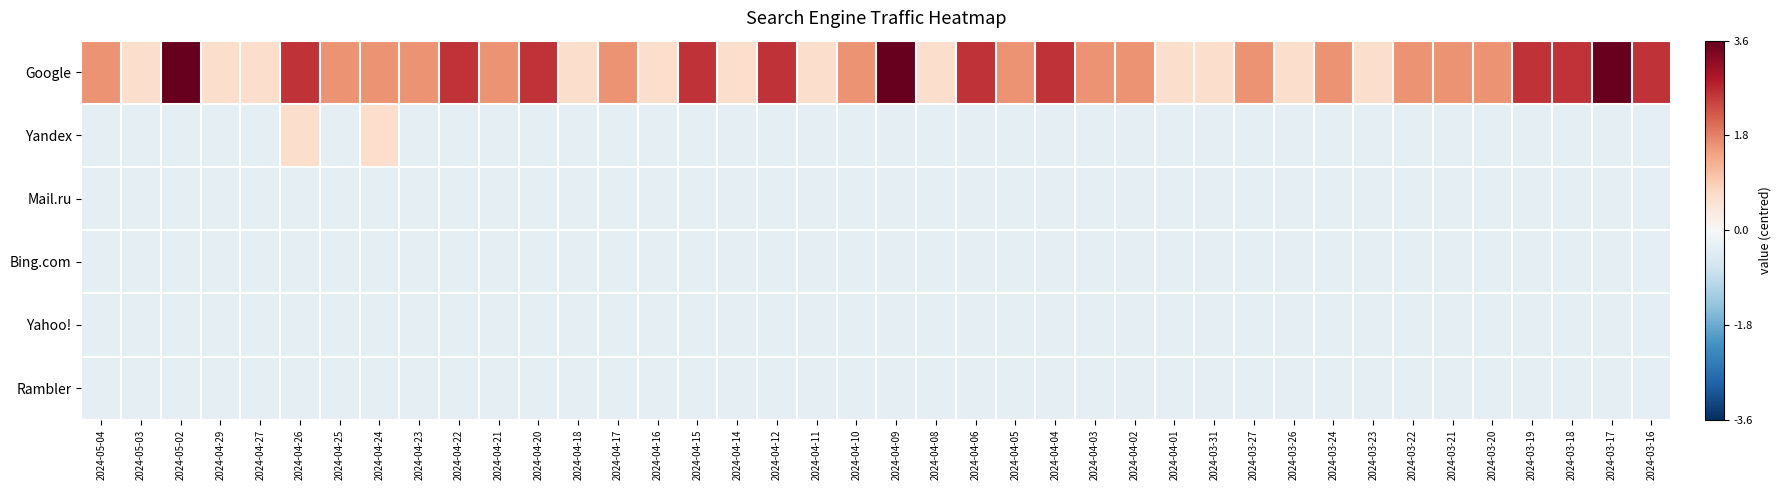

Reading right to left, what are all the values shown in this chart?

Google: 2024-03-16=2.6	2024-03-17=3.6	2024-03-18=2.6	2024-03-19=2.6	2024-03-20=1.6	2024-03-21=1.6	2024-03-22=1.6	2024-03-23=0.6	2024-03-24=1.6	2024-03-26=0.6	2024-03-27=1.6	2024-03-31=0.6	2024-04-01=0.6	2024-04-02=1.6	2024-04-03=1.6	2024-04-04=2.6	2024-04-05=1.6	2024-04-06=2.6	2024-04-08=0.6	2024-04-09=3.6	2024-04-10=1.6	2024-04-11=0.6	2024-04-12=2.6	2024-04-14=0.6	2024-04-15=2.6	2024-04-16=0.6	2024-04-17=1.6	2024-04-18=0.6	2024-04-20=2.6	2024-04-21=1.6	2024-04-22=2.6	2024-04-23=1.6	2024-04-24=1.6	2024-04-25=1.6	2024-04-26=2.6	2024-04-27=0.6	2024-04-29=0.6	2024-05-02=3.6	2024-05-03=0.6	2024-05-04=1.6
Yandex: 2024-03-16=-0.4	2024-03-17=-0.4	2024-03-18=-0.4	2024-03-19=-0.4	2024-03-20=-0.4	2024-03-21=-0.4	2024-03-22=-0.4	2024-03-23=-0.4	2024-03-24=-0.4	2024-03-26=-0.4	2024-03-27=-0.4	2024-03-31=-0.4	2024-04-01=-0.4	2024-04-02=-0.4	2024-04-03=-0.4	2024-04-04=-0.4	2024-04-05=-0.4	2024-04-06=-0.4	2024-04-08=-0.4	2024-04-09=-0.4	2024-04-10=-0.4	2024-04-11=-0.4	2024-04-12=-0.4	2024-04-14=-0.4	2024-04-15=-0.4	2024-04-16=-0.4	2024-04-17=-0.4	2024-04-18=-0.4	2024-04-20=-0.4	2024-04-21=-0.4	2024-04-22=-0.4	2024-04-23=-0.4	2024-04-24=0.6	2024-04-25=-0.4	2024-04-26=0.6	2024-04-27=-0.4	2024-04-29=-0.4	2024-05-02=-0.4	2024-05-03=-0.4	2024-05-04=-0.4
Mail.ru: 2024-03-16=-0.4	2024-03-17=-0.4	2024-03-18=-0.4	2024-03-19=-0.4	2024-03-20=-0.4	2024-03-21=-0.4	2024-03-22=-0.4	2024-03-23=-0.4	2024-03-24=-0.4	2024-03-26=-0.4	2024-03-27=-0.4	2024-03-31=-0.4	2024-04-01=-0.4	2024-04-02=-0.4	2024-04-03=-0.4	2024-04-04=-0.4	2024-04-05=-0.4	2024-04-06=-0.4	2024-04-08=-0.4	2024-04-09=-0.4	2024-04-10=-0.4	2024-04-11=-0.4	2024-04-12=-0.4	2024-04-14=-0.4	2024-04-15=-0.4	2024-04-16=-0.4	2024-04-17=-0.4	2024-04-18=-0.4	2024-04-20=-0.4	2024-04-21=-0.4	2024-04-22=-0.4	2024-04-23=-0.4	2024-04-24=-0.4	2024-04-25=-0.4	2024-04-26=-0.4	2024-04-27=-0.4	2024-04-29=-0.4	2024-05-02=-0.4	2024-05-03=-0.4	2024-05-04=-0.4
Bing.com: 2024-03-16=-0.4	2024-03-17=-0.4	2024-03-18=-0.4	2024-03-19=-0.4	2024-03-20=-0.4	2024-03-21=-0.4	2024-03-22=-0.4	2024-03-23=-0.4	2024-03-24=-0.4	2024-03-26=-0.4	2024-03-27=-0.4	2024-03-31=-0.4	2024-04-01=-0.4	2024-04-02=-0.4	2024-04-03=-0.4	2024-04-04=-0.4	2024-04-05=-0.4	2024-04-06=-0.4	2024-04-08=-0.4	2024-04-09=-0.4	2024-04-10=-0.4	2024-04-11=-0.4	2024-04-12=-0.4	2024-04-14=-0.4	2024-04-15=-0.4	2024-04-16=-0.4	2024-04-17=-0.4	2024-04-18=-0.4	2024-04-20=-0.4	2024-04-21=-0.4	2024-04-22=-0.4	2024-04-23=-0.4	2024-04-24=-0.4	2024-04-25=-0.4	2024-04-26=-0.4	2024-04-27=-0.4	2024-04-29=-0.4	2024-05-02=-0.4	2024-05-03=-0.4	2024-05-04=-0.4
Yahoo!: 2024-03-16=-0.4	2024-03-17=-0.4	2024-03-18=-0.4	2024-03-19=-0.4	2024-03-20=-0.4	2024-03-21=-0.4	2024-03-22=-0.4	2024-03-23=-0.4	2024-03-24=-0.4	2024-03-26=-0.4	2024-03-27=-0.4	2024-03-31=-0.4	2024-04-01=-0.4	2024-04-02=-0.4	2024-04-03=-0.4	2024-04-04=-0.4	2024-04-05=-0.4	2024-04-06=-0.4	2024-04-08=-0.4	2024-04-09=-0.4	2024-04-10=-0.4	2024-04-11=-0.4	2024-04-12=-0.4	2024-04-14=-0.4	2024-04-15=-0.4	2024-04-16=-0.4	2024-04-17=-0.4	2024-04-18=-0.4	2024-04-20=-0.4	2024-04-21=-0.4	2024-04-22=-0.4	2024-04-23=-0.4	2024-04-24=-0.4	2024-04-25=-0.4	2024-04-26=-0.4	2024-04-27=-0.4	2024-04-29=-0.4	2024-05-02=-0.4	2024-05-03=-0.4	2024-05-04=-0.4
Rambler: 2024-03-16=-0.4	2024-03-17=-0.4	2024-03-18=-0.4	2024-03-19=-0.4	2024-03-20=-0.4	2024-03-21=-0.4	2024-03-22=-0.4	2024-03-23=-0.4	2024-03-24=-0.4	2024-03-26=-0.4	2024-03-27=-0.4	2024-03-31=-0.4	2024-04-01=-0.4	2024-04-02=-0.4	2024-04-03=-0.4	2024-04-04=-0.4	2024-04-05=-0.4	2024-04-06=-0.4	2024-04-08=-0.4	2024-04-09=-0.4	2024-04-10=-0.4	2024-04-11=-0.4	2024-04-12=-0.4	2024-04-14=-0.4	2024-04-15=-0.4	2024-04-16=-0.4	2024-04-17=-0.4	2024-04-18=-0.4	2024-04-20=-0.4	2024-04-21=-0.4	2024-04-22=-0.4	2024-04-23=-0.4	2024-04-24=-0.4	2024-04-25=-0.4	2024-04-26=-0.4	2024-04-27=-0.4	2024-04-29=-0.4	2024-05-02=-0.4	2024-05-03=-0.4	2024-05-04=-0.4